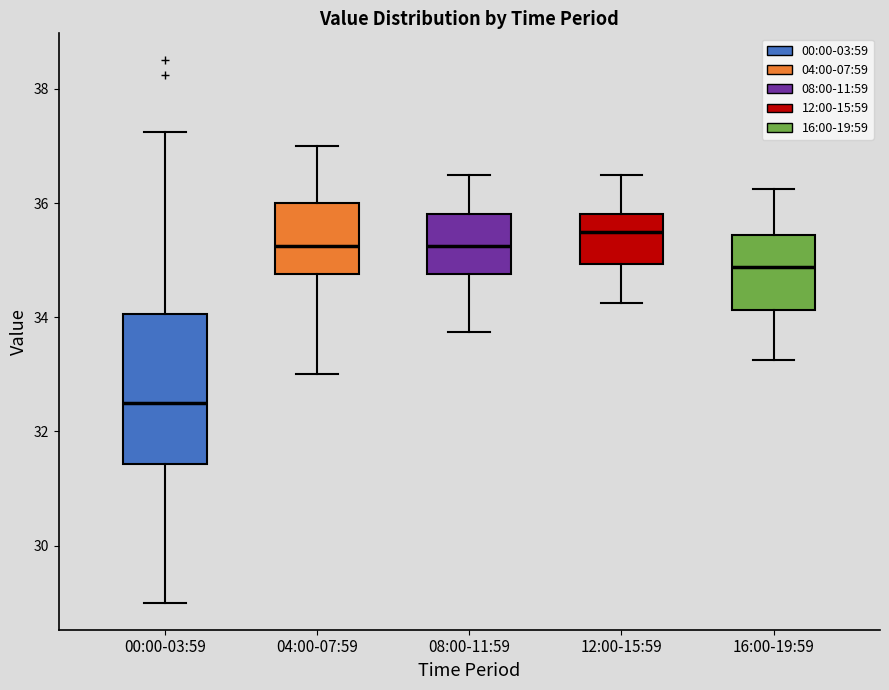

Comparing the boxes themselves (not the whiskers), which one is the tallest?

00:00-03:59